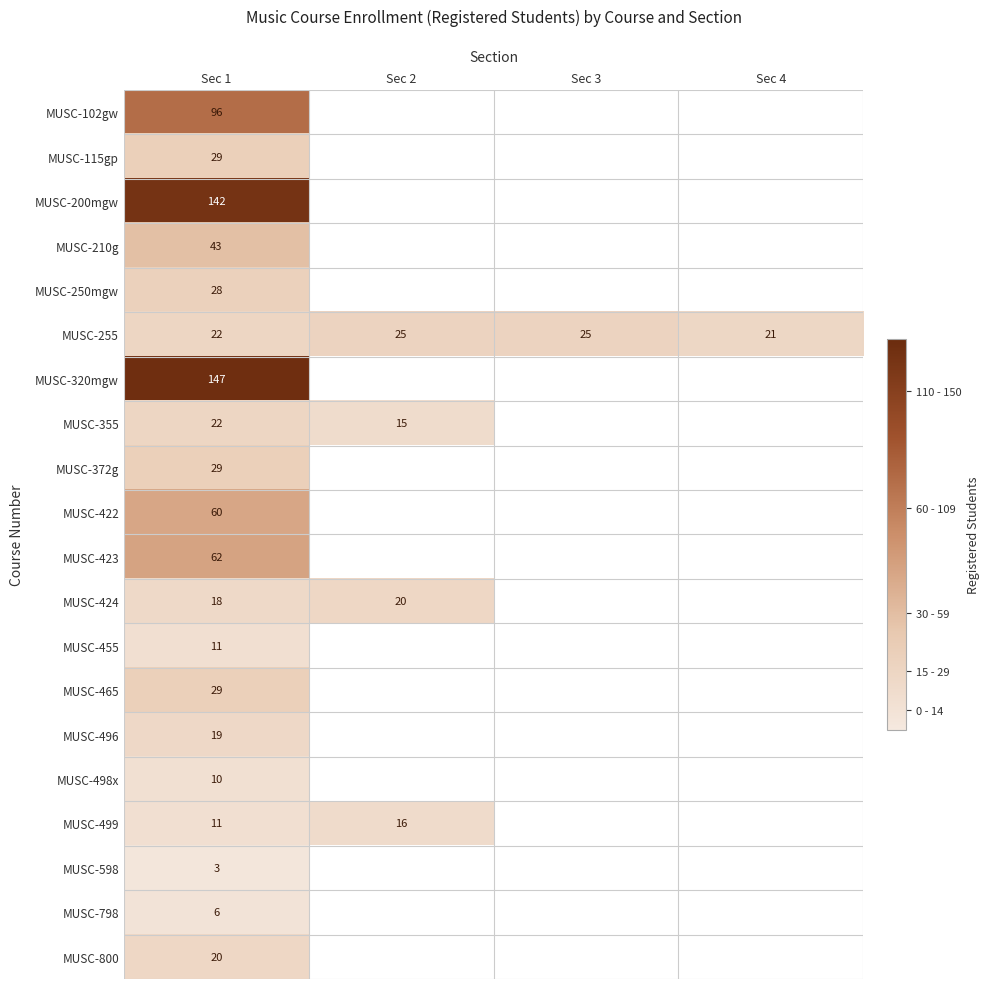

What is the total value across all series at Sec 1?

807